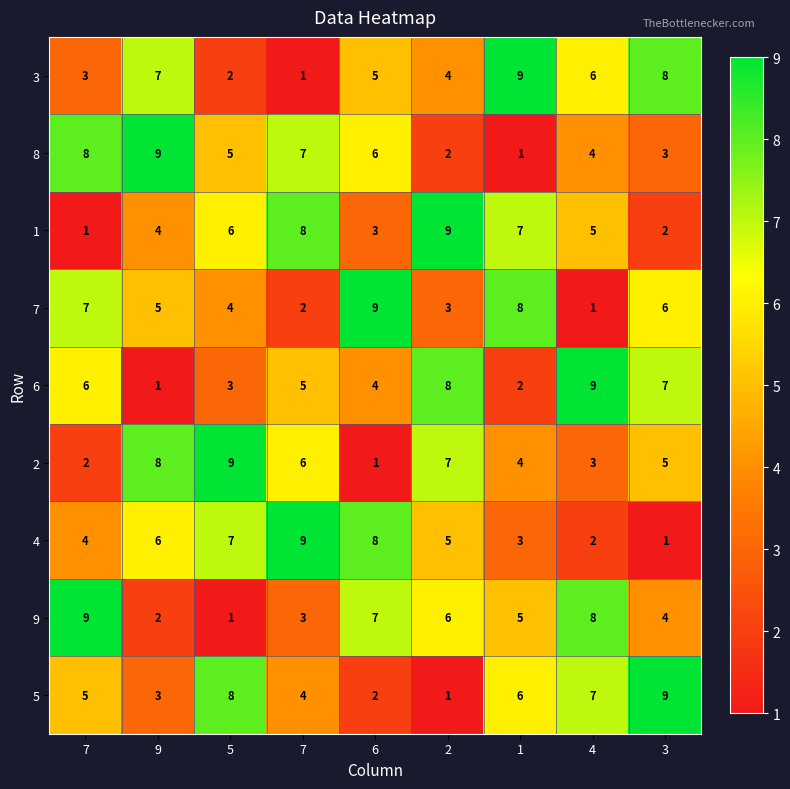

How many distinct data groups are displayed?

9